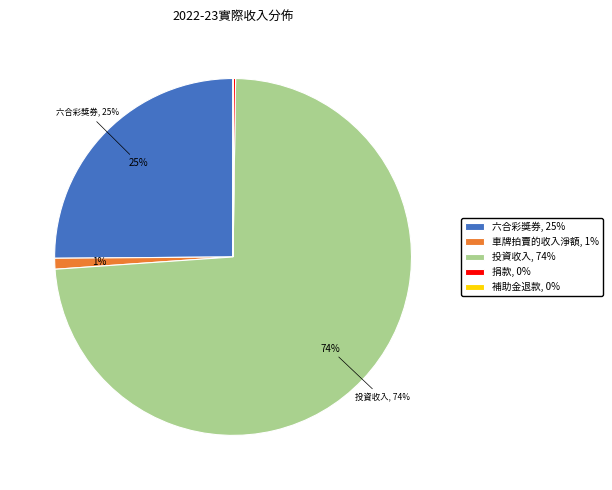

Is there a majority slice in this chart?

Yes